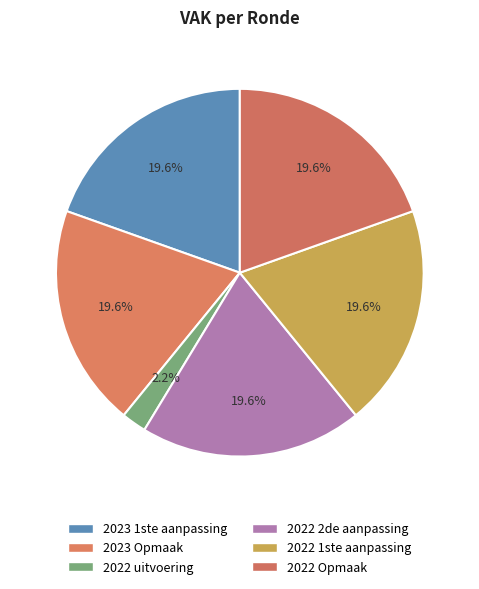

How many segments does this pie chart have?

6